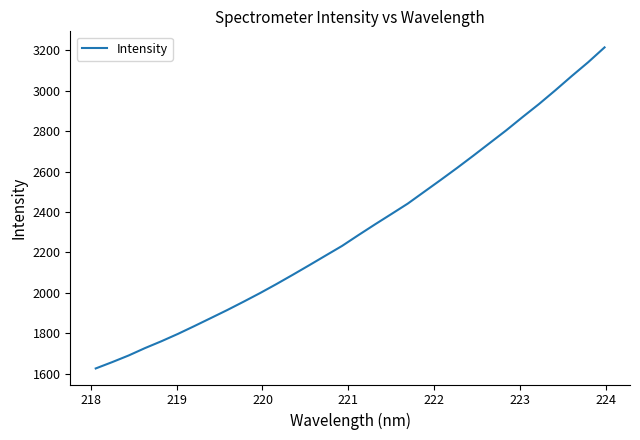

What is the smallest value displayed?

1625.5